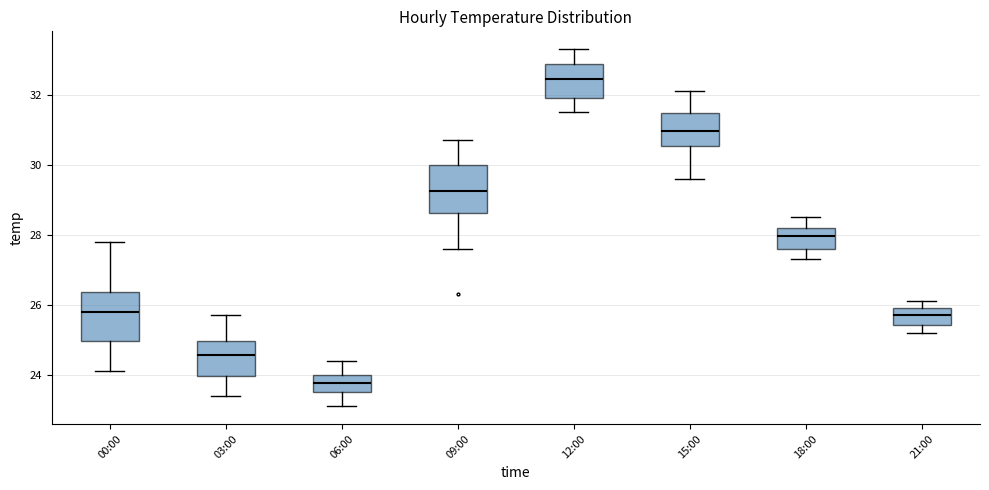

Reading left to right, read every box against the y-axis: the position of its median line, the range the box covers, and the ends of its whiskers. The values are not printed on the chart, so give them approximately, as read against the axis.

00:00: median 25.8, box 25.0 to 26.4, whiskers 24.2 to 27.8
03:00: median 24.6, box 24.0 to 25.0, whiskers 23.4 to 25.8
06:00: median 23.8, box 23.6 to 24.0, whiskers 23.2 to 24.4
09:00: median 29.2, box 28.6 to 30.0, whiskers 27.6 to 30.8
12:00: median 32.4, box 32.0 to 32.8, whiskers 31.6 to 33.4
15:00: median 31.0, box 30.6 to 31.4, whiskers 29.6 to 32.2
18:00: median 28.0, box 27.6 to 28.2, whiskers 27.4 to 28.6
21:00: median 25.8, box 25.4 to 26.0, whiskers 25.2 to 26.2